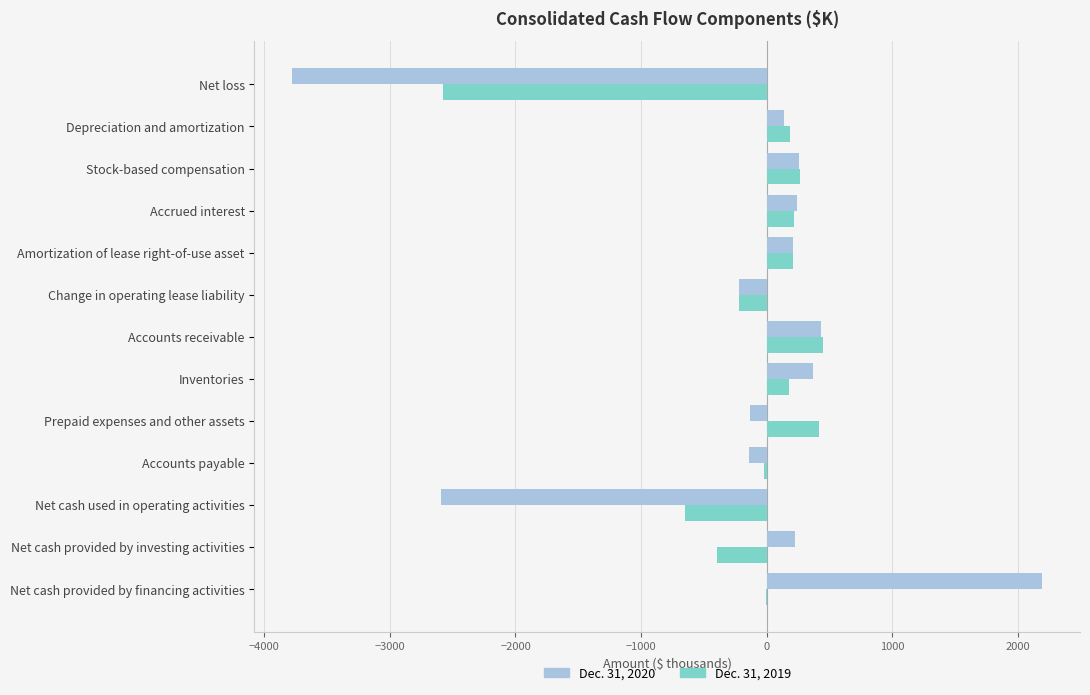

Is the value of Dec. 31, 2020 at Stock-based compensation greater than the value of Dec. 31, 2019 at Accounts payable?

Yes